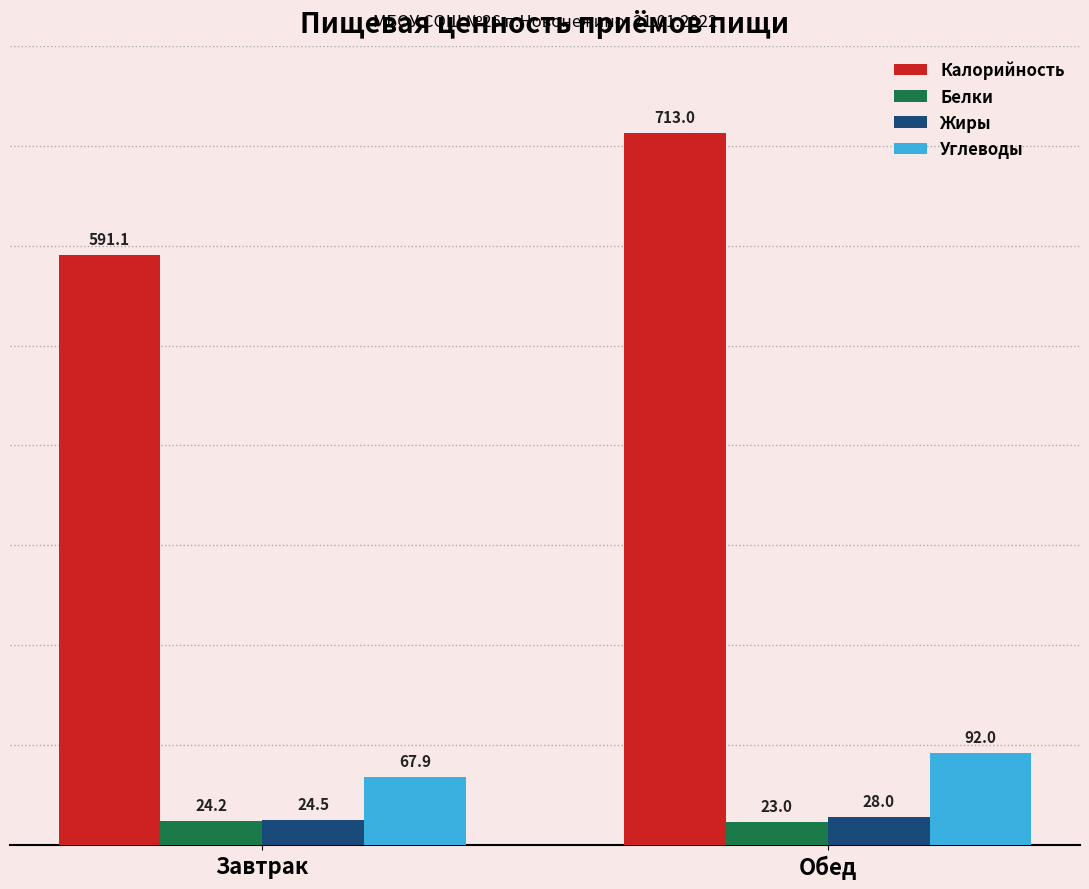

Is the value of Углеводы at Завтрак greater than the value of Жиры at Обед?

Yes